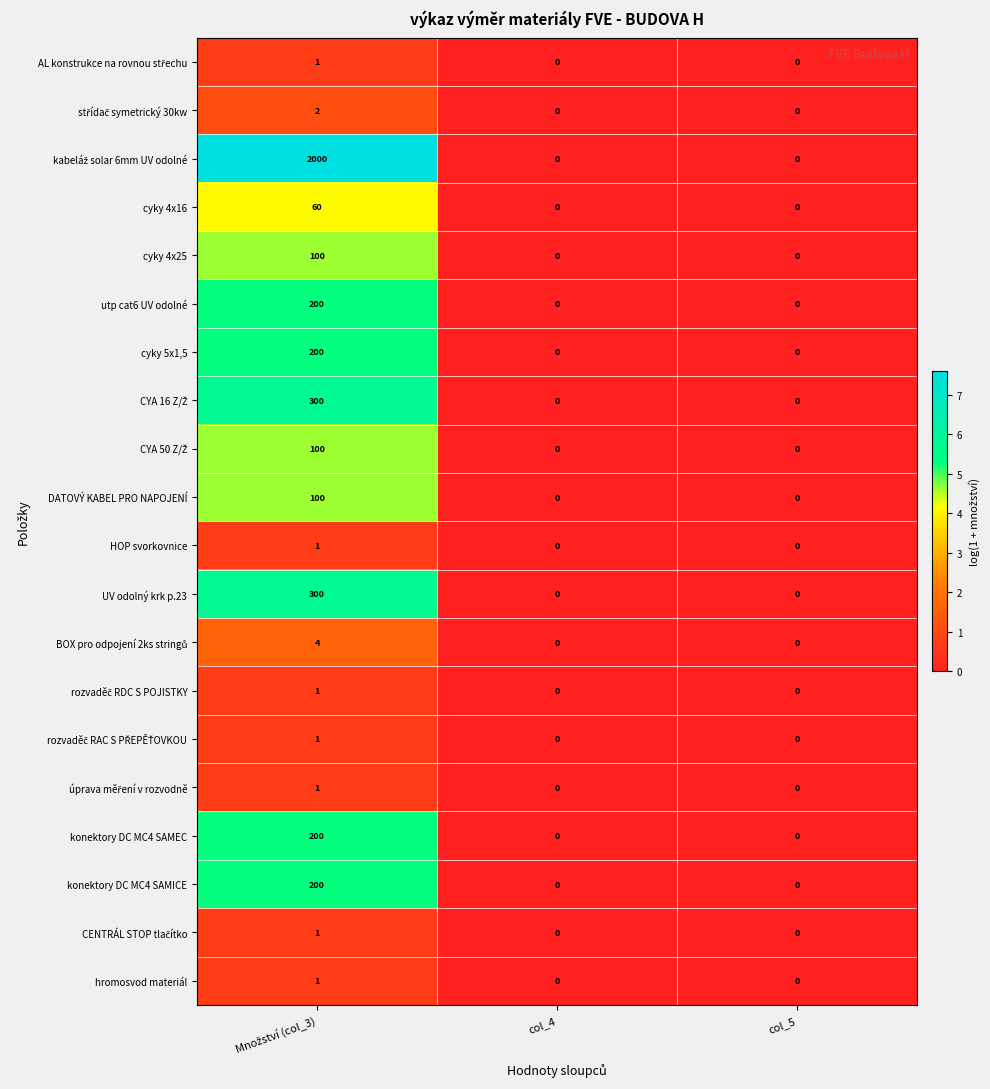

Is it true that DATOVÝ KABEL PRO NAPOJENÍ equals 0 at col_5?

True